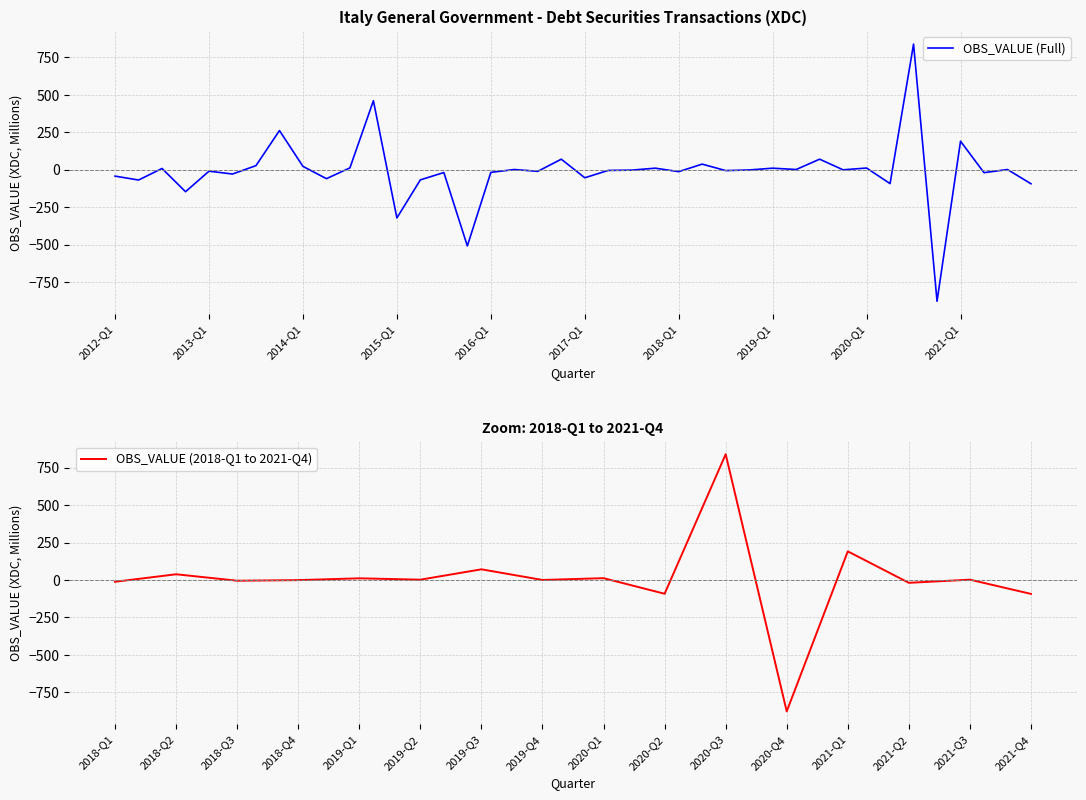

Which category has the lowest value across all series?

2020-Q4